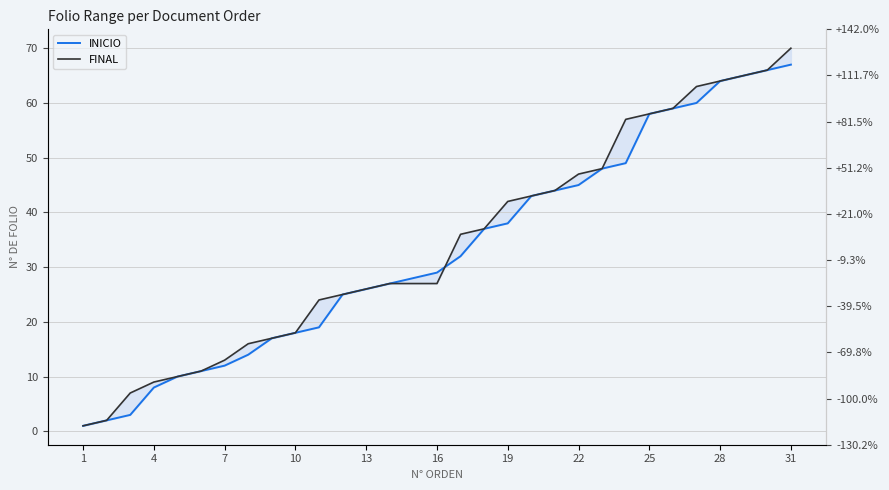

What are all the series names shown in the legend?

INICIO, FINAL